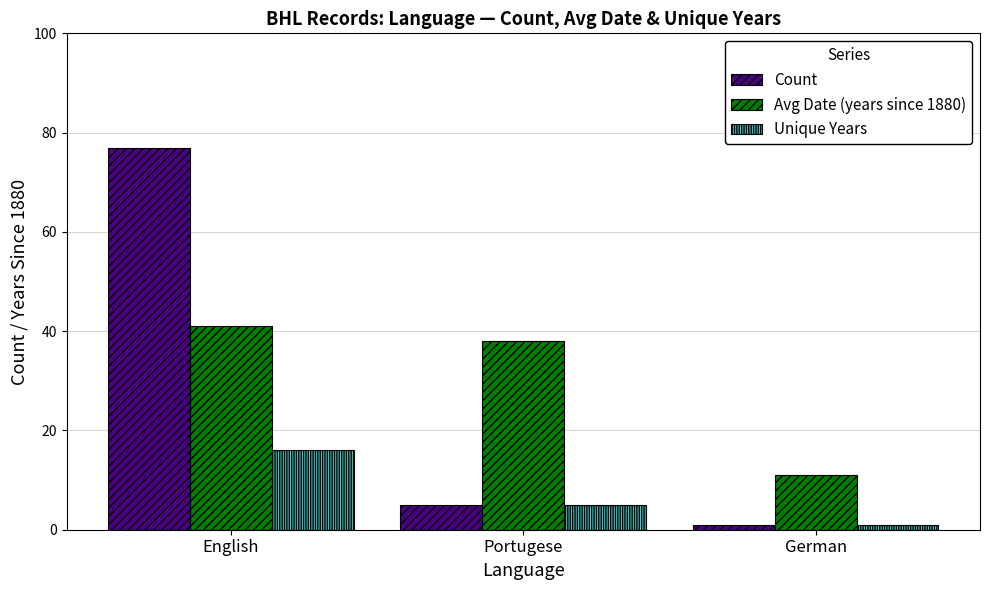

What is the value of the Avg Date (years since 1880) bar at the 1st from the left?

41